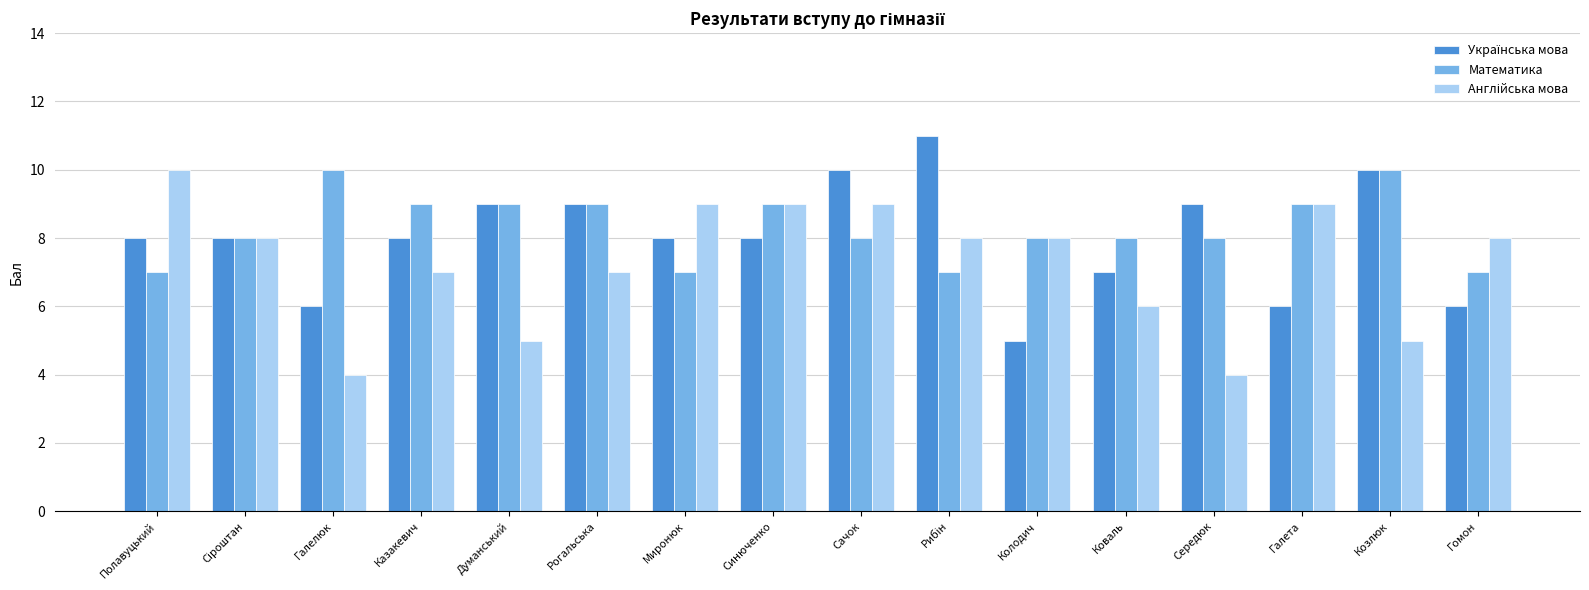

What is the sum of the Математика values at Казакевич and Сачок?

17